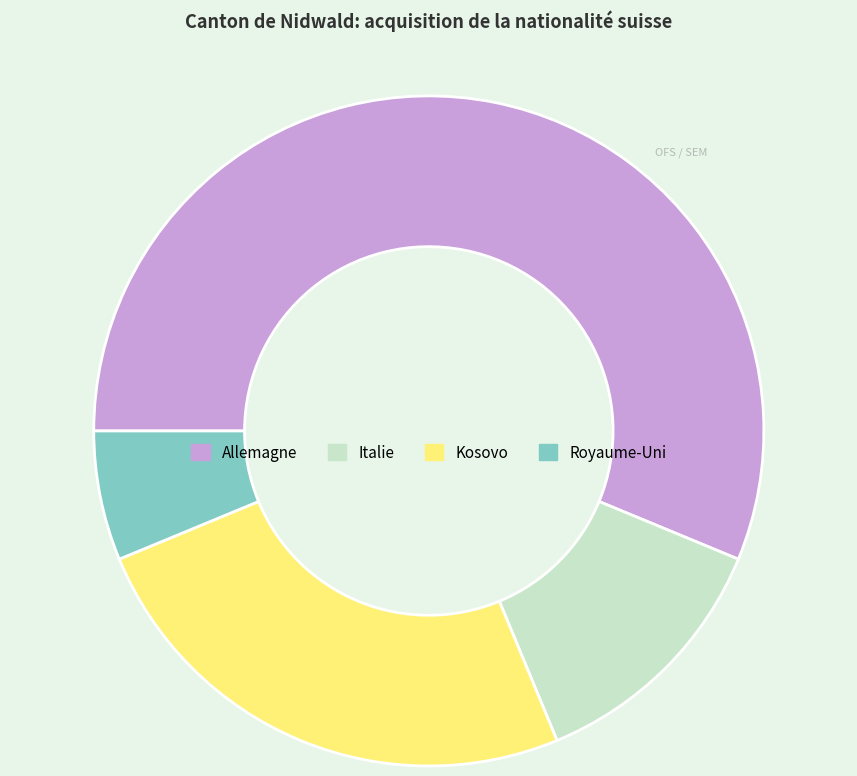

Does any single category account for the majority?

Yes